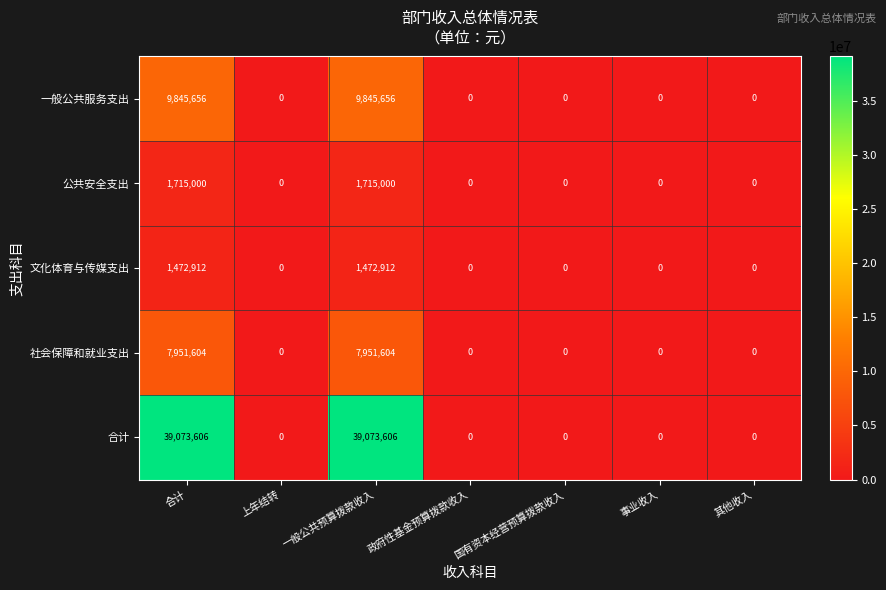

Rank the series by their maximum value, from highest to lowest.

合计, 一般公共服务支出, 社会保障和就业支出, 公共安全支出, 文化体育与传媒支出